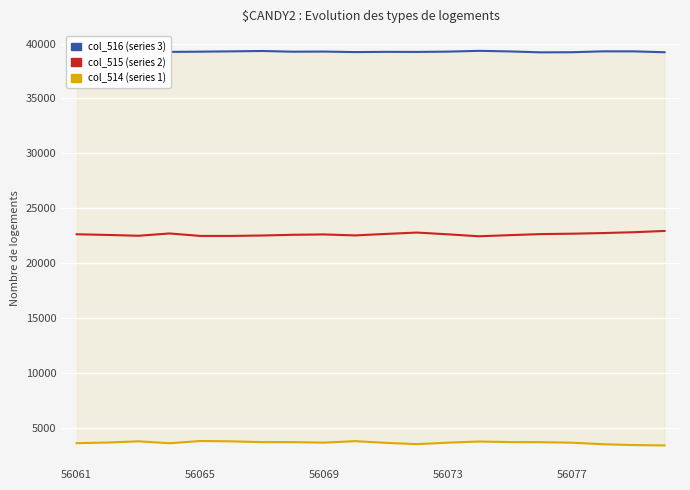

What is the spread (max minus min) of values at 15?

35517